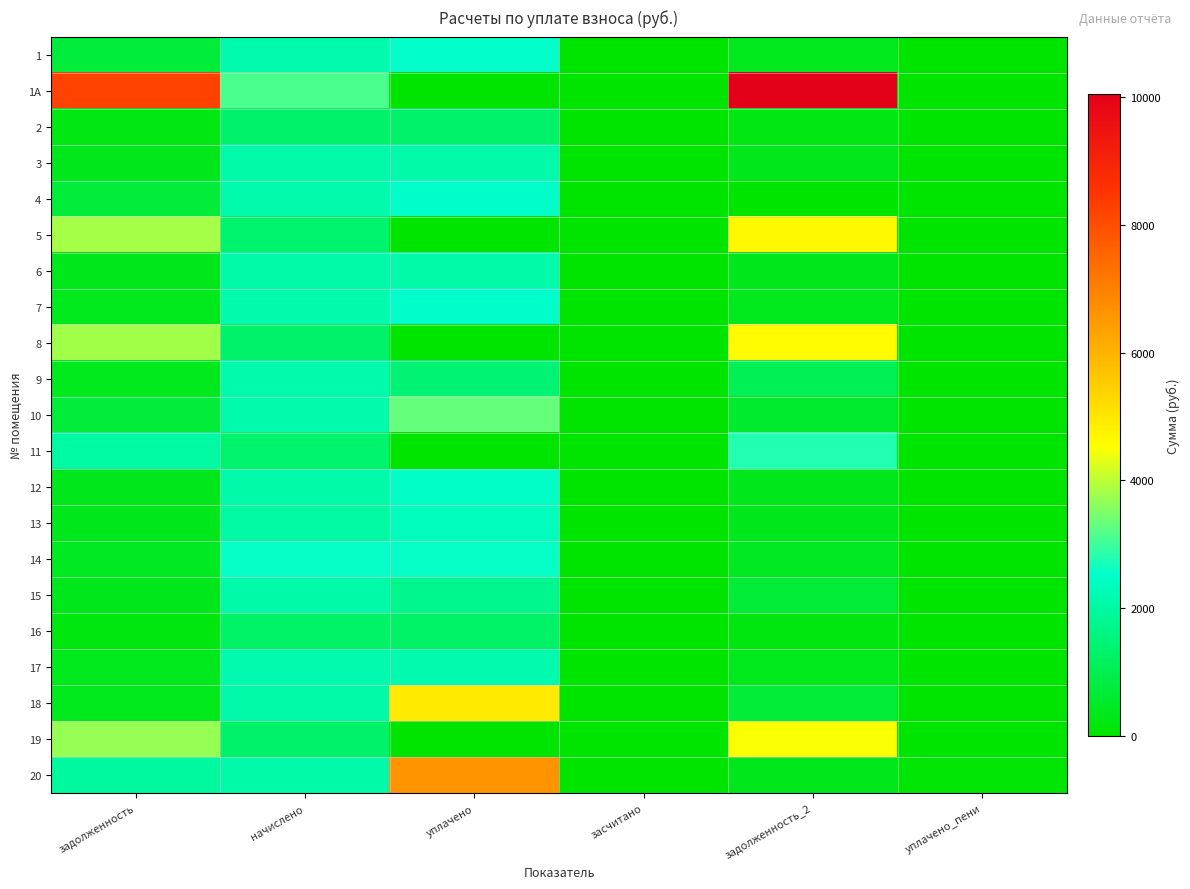

Reading right to left, extract all data points from this chart.

1: уплачено_пени=12.1	задолженность_2=362.5	засчитано=0.0	уплачено=2535.8	начислено=2173.5	задолженность=726.1
1А: уплачено_пени=0.0	задолженность_2=10045.4	засчитано=0.0	уплачено=0.0	начислено=3100.9	задолженность=8222.8
2: уплачено_пени=0.1	задолженность_2=220.8	засчитано=0.0	уплачено=1324.8	начислено=1324.8	задолженность=220.8
3: уплачено_пени=0.0	задолженность_2=350.5	засчитано=0.0	уплачено=2103.1	начислено=2103.1	задолженность=350.5
4: уплачено_пени=3.1	задолженность_2=0.0	засчитано=0.0	уплачено=2490.4	начислено=2132.1	задолженность=711.5
5: уплачено_пени=0.0	задолженность_2=4616.5	засчитано=0.0	уплачено=0.0	начислено=1341.4	задолженность=3819.5
6: уплачено_пени=0.1	задолженность_2=349.8	засчитано=0.0	уплачено=2099.0	начислено=2099.0	задолженность=349.8
7: уплачено_пени=0.0	задолженность_2=356.0	засчитано=0.0	уплачено=2492.3	начислено=2136.2	задолженность=356.0
8: уплачено_пени=0.0	задолженность_2=4588.0	засчитано=0.0	уплачено=0.0	начислено=1333.1	задолженность=3795.9
9: уплачено_пени=0.5	задолженность_2=1067.1	засчитано=0.0	уплачено=1415.8	начислено=2123.8	задолженность=354.5
10: уплачено_пени=0.0	задолженность_2=585.5	засчитано=0.0	уплачено=3300.0	начислено=2132.1	задолженность=713.2
11: уплачено_пени=0.0	задолженность_2=2768.8	засчитано=0.0	уплачено=0.0	начислено=1341.4	задолженность=2030.3
12: уплачено_пени=0.0	задолженность_2=349.8	засчитано=0.0	уплачено=2448.8	начислено=2099.0	задолженность=349.8
13: уплачено_пени=0.0	задолженность_2=335.3	засчитано=0.0	уплачено=2347.4	начислено=2012.0	задолженность=335.3
14: уплачено_пени=0.0	задолженность_2=426.4	засчитано=0.0	уплачено=2558.5	начислено=2558.5	задолженность=426.4
15: уплачено_пени=0.4	задолженность_2=701.9	засчитано=0.0	уплачено=1752.6	начислено=2103.1	задолженность=350.5
16: уплачено_пени=0.0	задолженность_2=215.3	засчитано=0.0	уплачено=1291.7	начислено=1291.7	задолженность=215.3
17: уплачено_пени=0.0	задолженность_2=357.4	засчитано=0.0	уплачено=2144.5	начислено=2144.5	задолженность=357.4
18: уплачено_пени=3.3	задолженность_2=704.4	засчитано=0.0	уплачено=4912.4	начислено=2103.1	задолженность=353.2
19: уплачено_пени=0.0	задолженность_2=4474.0	засчитано=0.0	уплачено=0.0	начислено=1300.0	задолженность=3701.6
20: уплачено_пени=40.1	задолженность_2=351.2	засчитано=0.0	уплачено=6642.4	начислено=2107.3	задолженность=1960.7